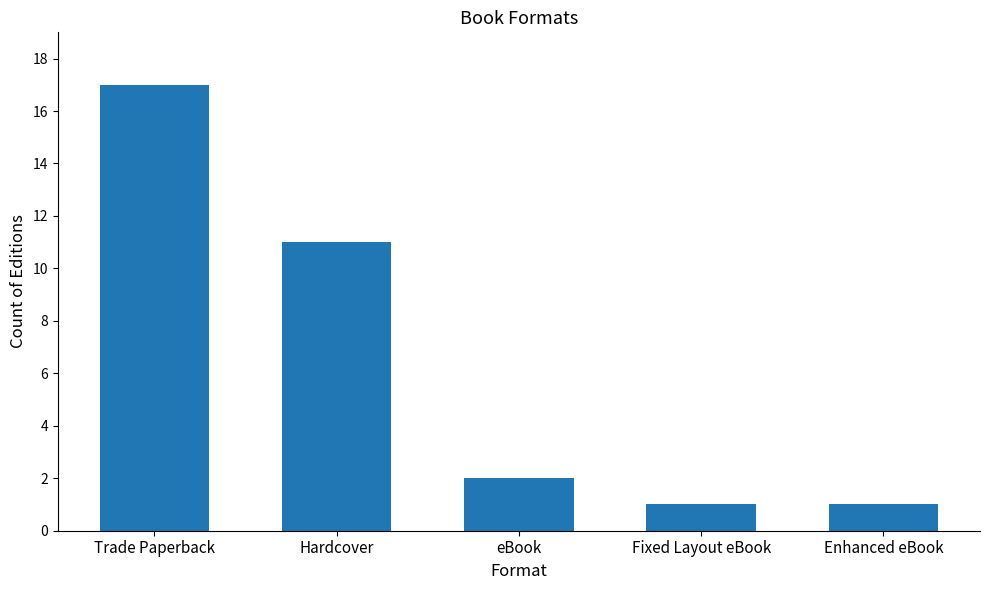

How many values are below 2?

2